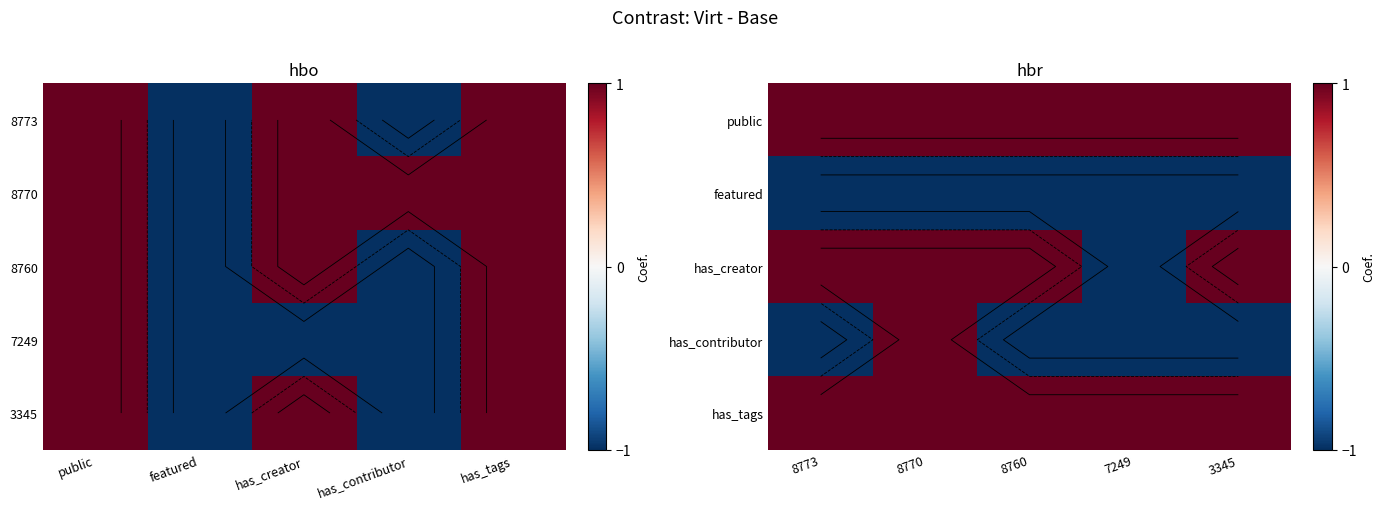

The value of has_tags at 8770 is 1. True or false?

False